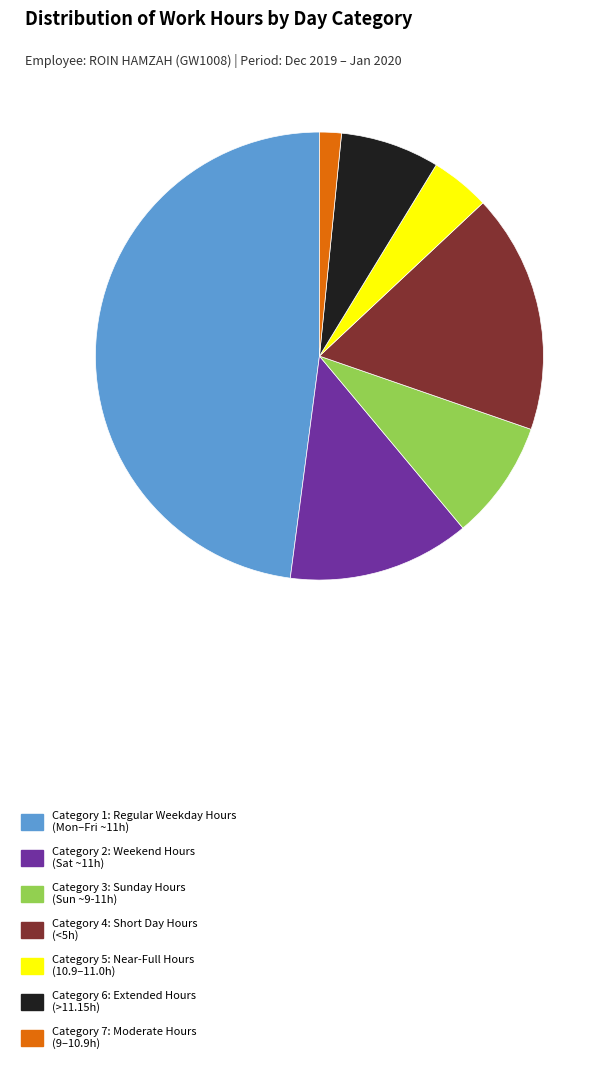

How many segments does this pie chart have?

7